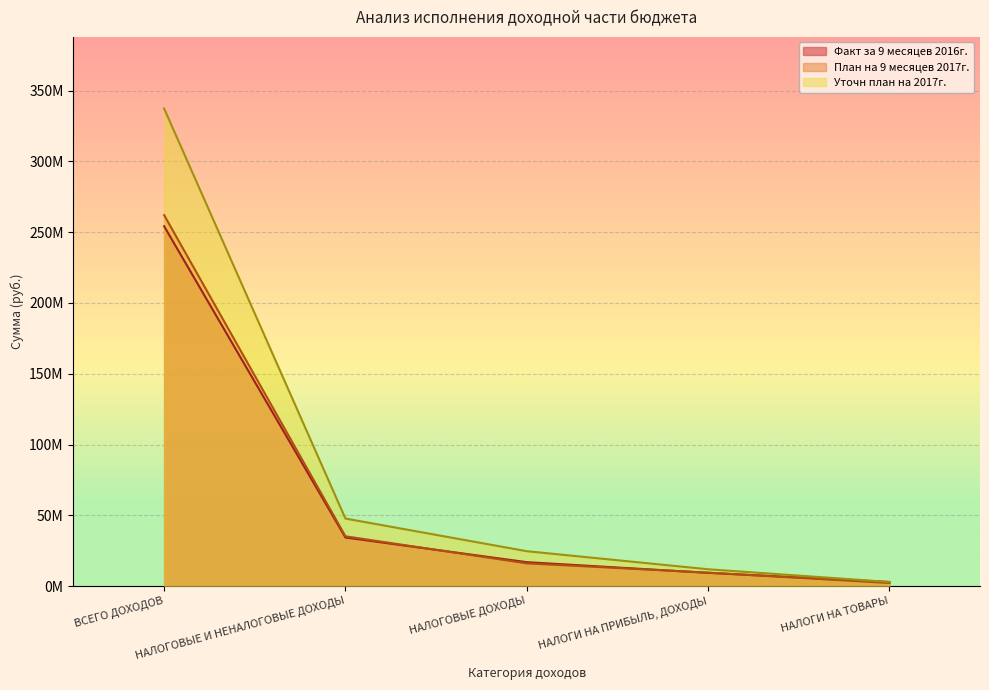

What is the smallest value displayed?

2220600.0